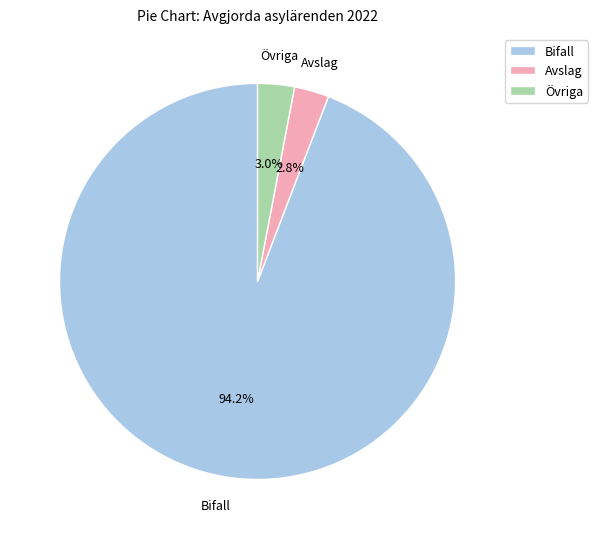

To the nearest percent, what portion does Avslag represent?

3%